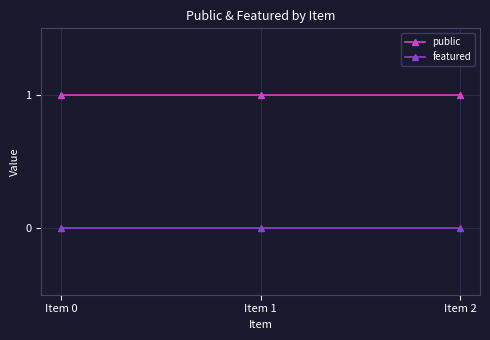

What value does the public series have at Item 0?

1